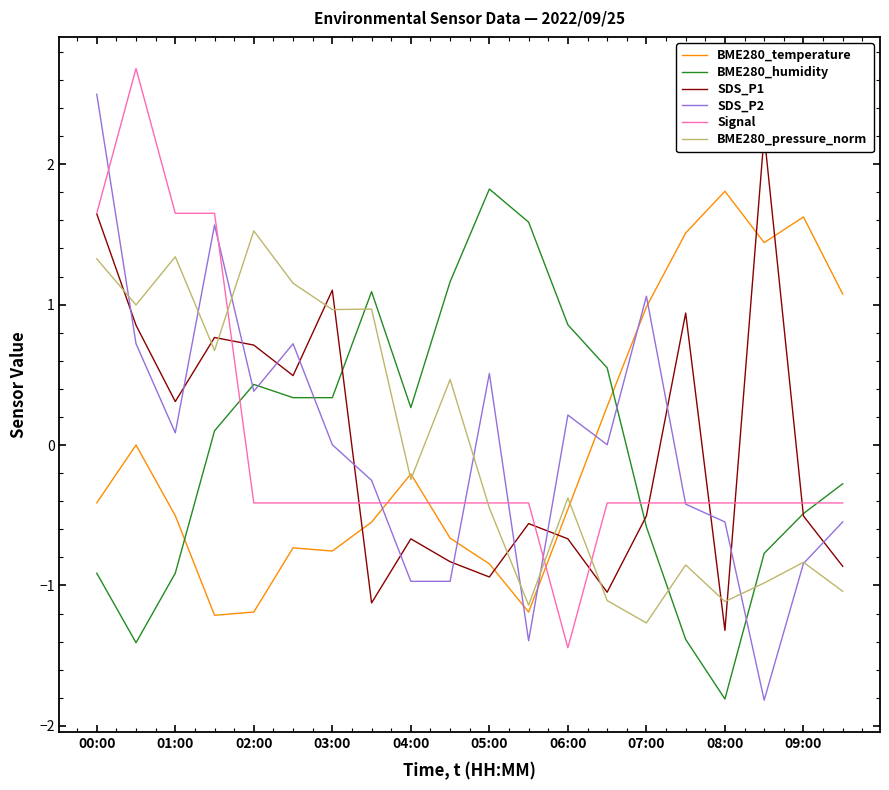

True or false: BME280_humidity and BME280_temperature cross at least once.

True